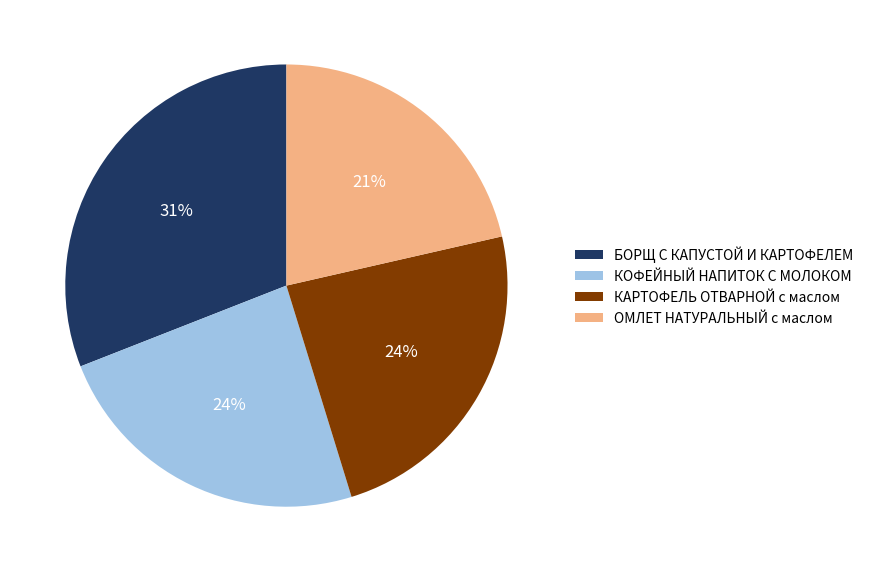

Is it true that КОФЕЙНЫЙ НАПИТОК С МОЛОКОМ is 34% of the pie?

False